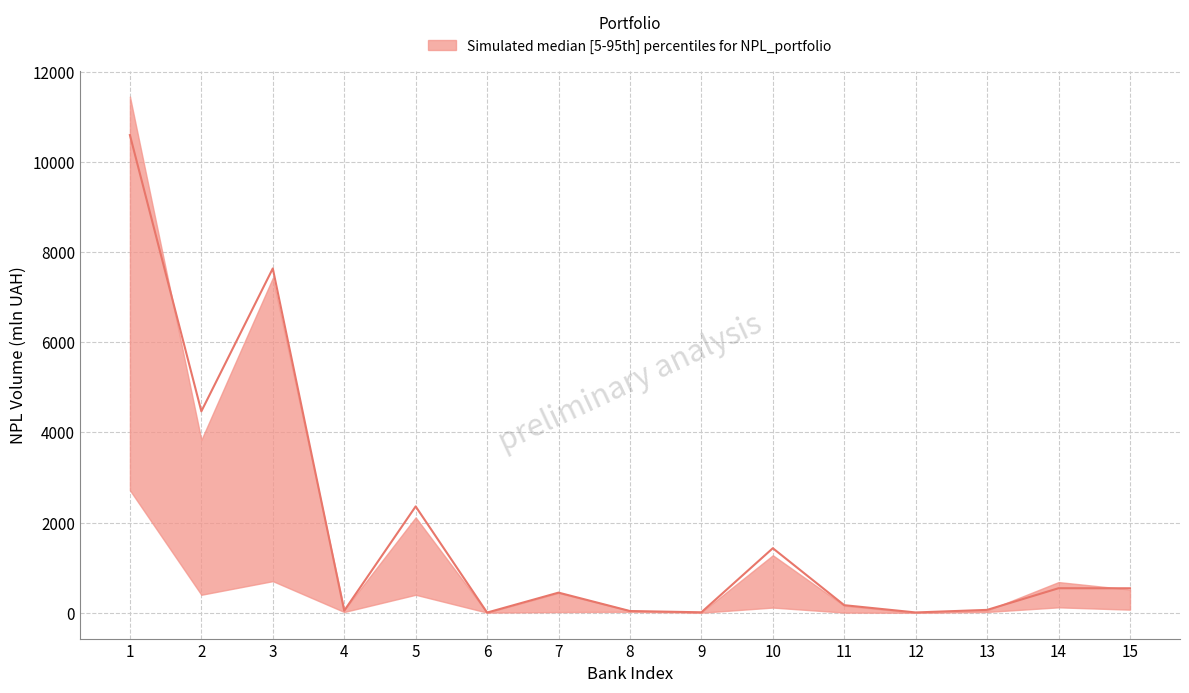

What is the spread (max minus min) of values at 14?

560.4